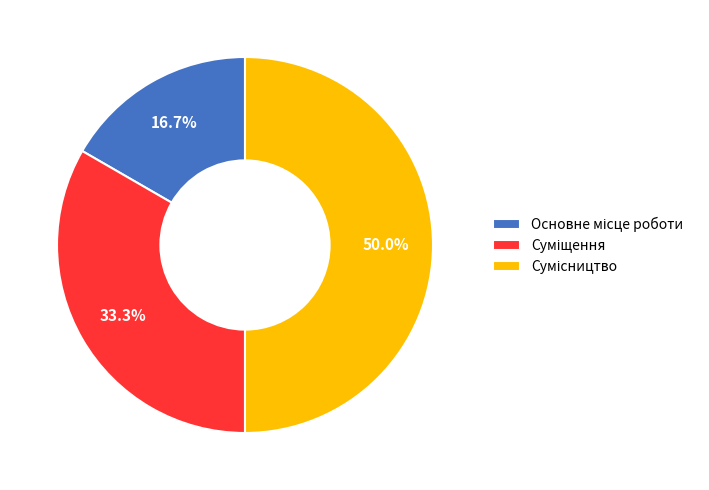

How much of the chart is everything except Сумісництво?

50.0%